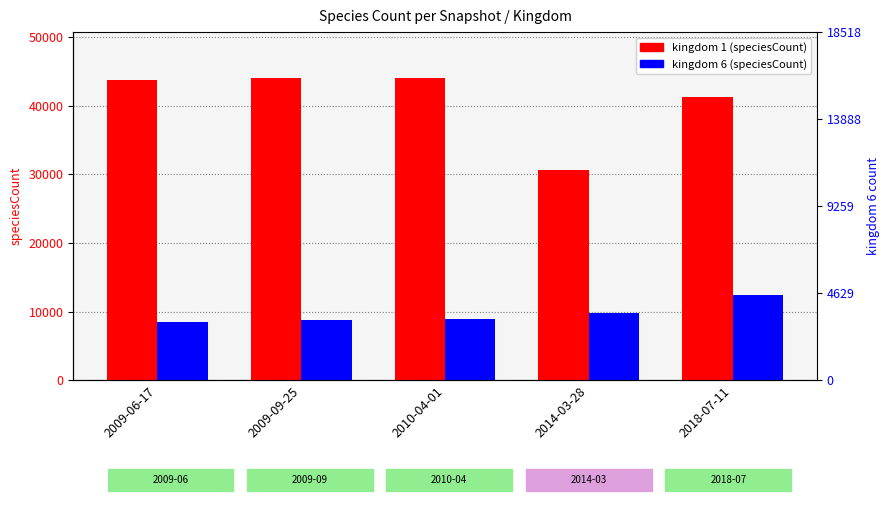

What is the difference between the maximum and minimum values in the kingdom 6 (speciesCount) series?

3880